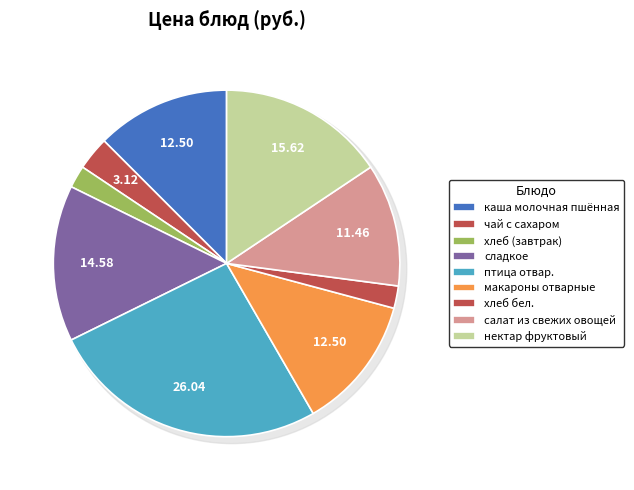

Count the number of slices in the pie.

9